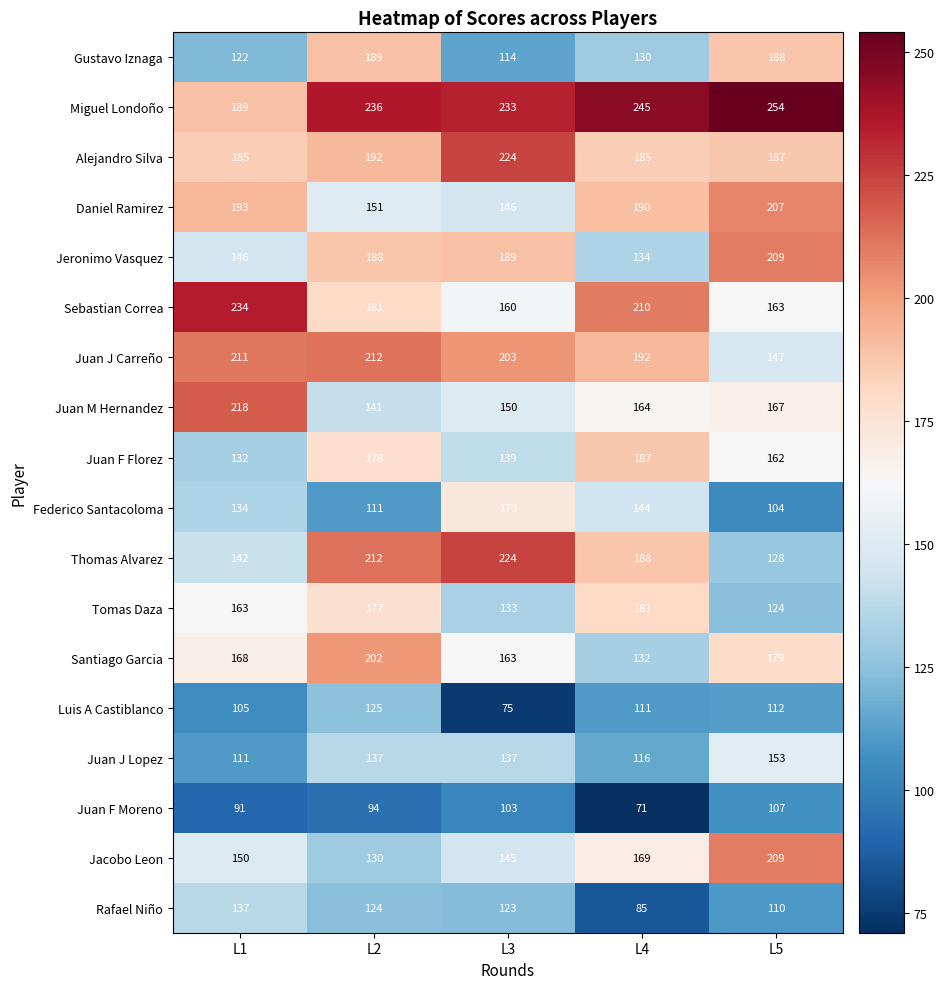

What is the difference between the maximum and minimum values in the Sebastian Correa series?

74